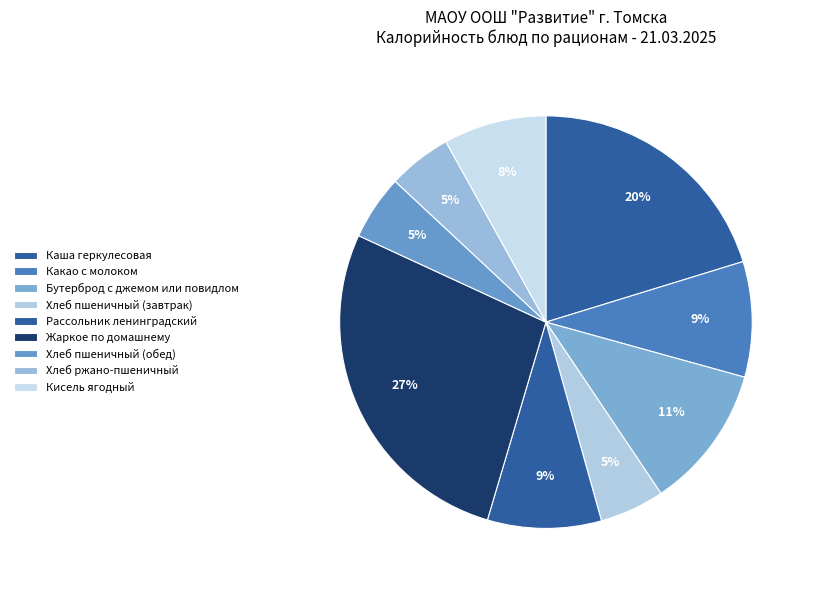

To the nearest percent, what percentage of the pie is Бутерброд с джемом или повидлом?

11%